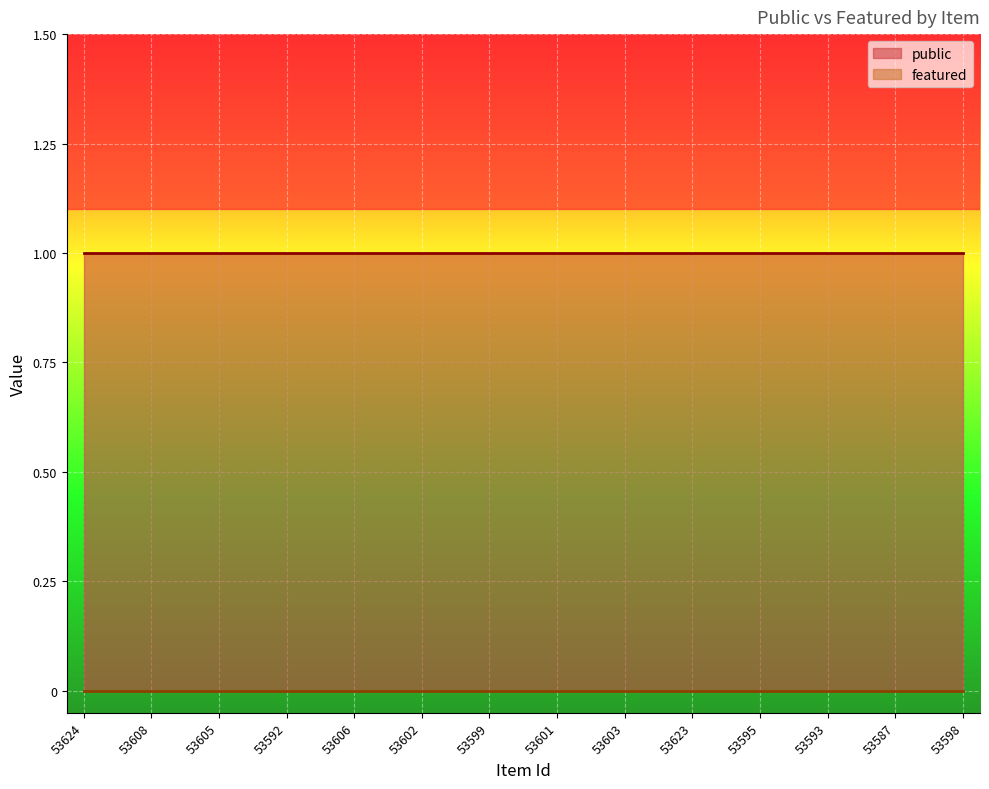

Reading left to right, what are all the values shown in this chart?

public: 53624=1	53589=1	53608=1	53597=1	53605=1	53607=1	53592=1	53588=1	53606=1	53604=1	53602=1	53600=1	53599=1	53594=1	53601=1	53585=1	53603=1	53590=1	53623=1	53622=1	53595=1	53596=1	53593=1	53591=1	53587=1	53609=1	53598=1
featured: 53624=0	53589=0	53608=0	53597=0	53605=0	53607=0	53592=0	53588=0	53606=0	53604=0	53602=0	53600=0	53599=0	53594=0	53601=0	53585=0	53603=0	53590=0	53623=0	53622=0	53595=0	53596=0	53593=0	53591=0	53587=0	53609=0	53598=0